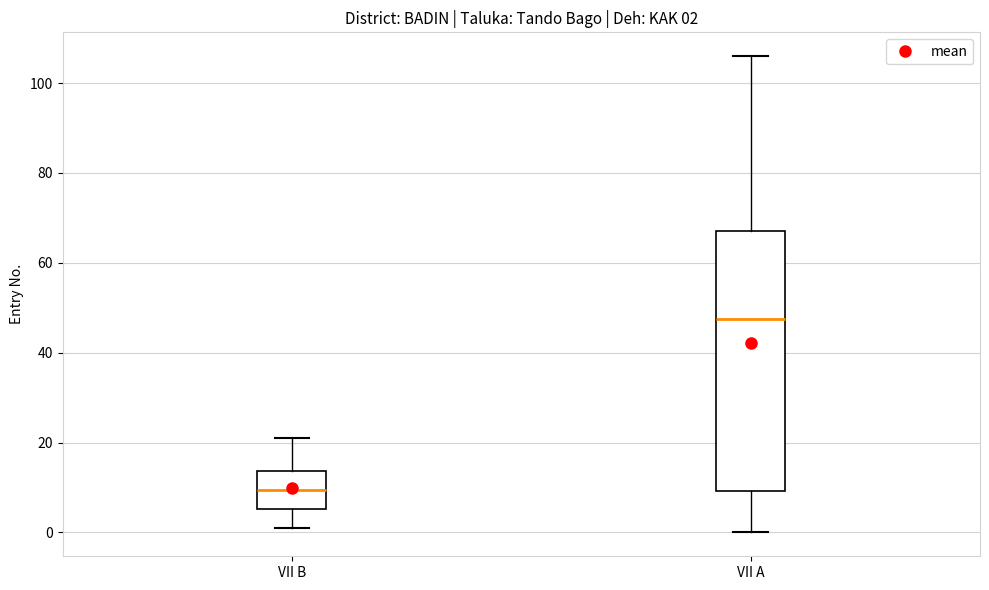

Which box's median line is the highest?

VII A